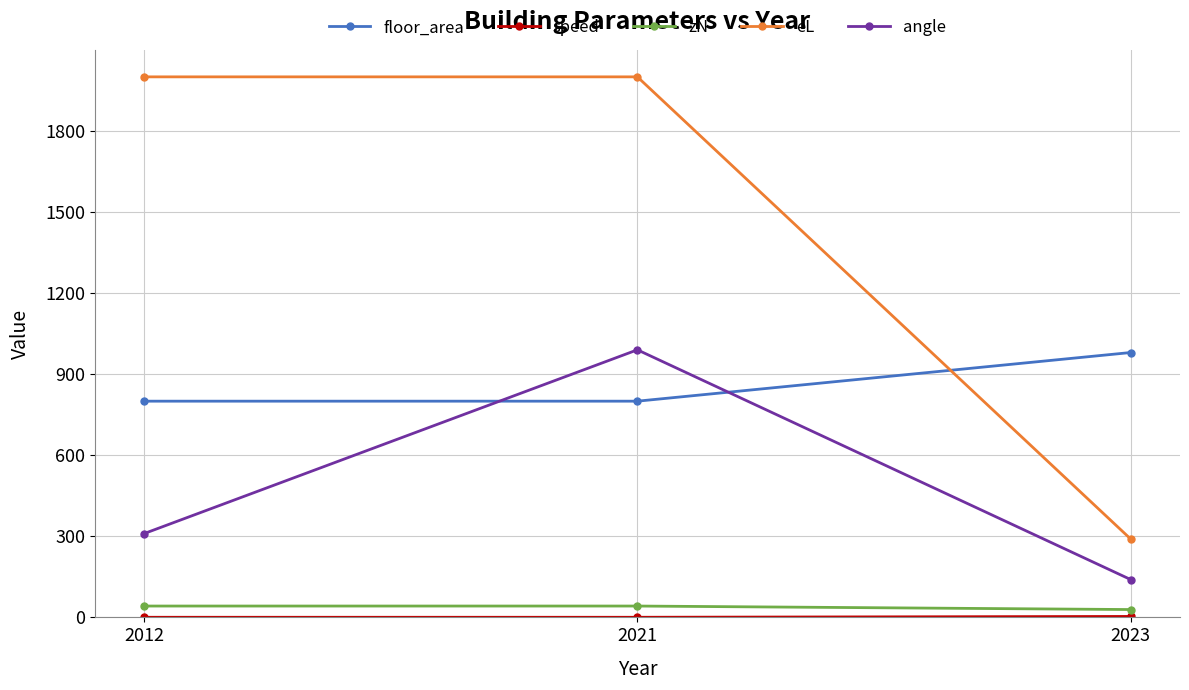

True or false: eL has a value of 564.3 at 2021.

False